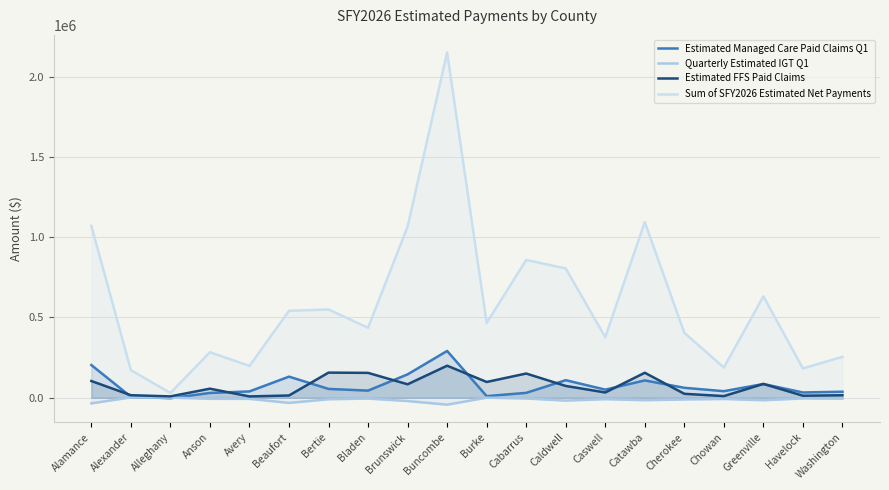

True or false: Estimated Managed Care Paid Claims Q1 and Sum of SFY2026 Estimated Net Payments cross at least once.

False